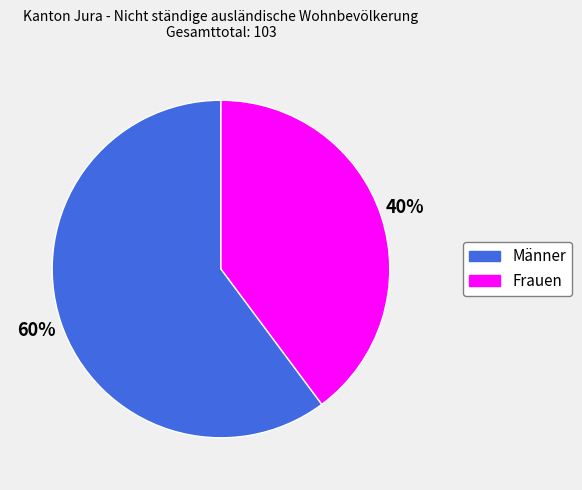

To the nearest percent, what is the average slice percentage?

50%